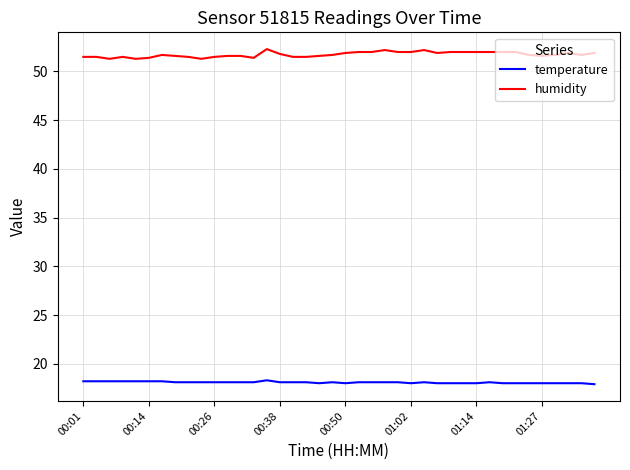

True or false: temperature and humidity cross at least once.

False